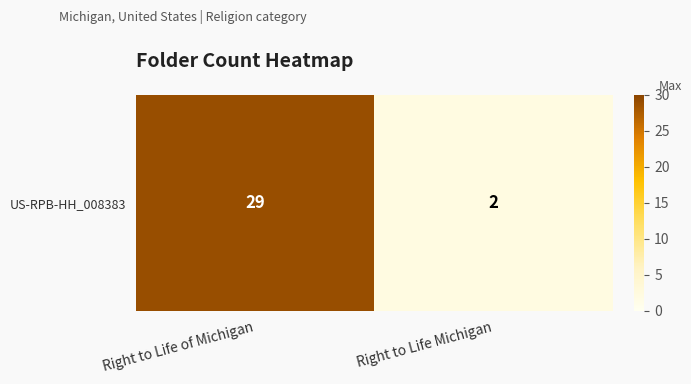

What is the ratio of the value at Right to Life of Michigan to the value at Right to Life Michigan?

14.5